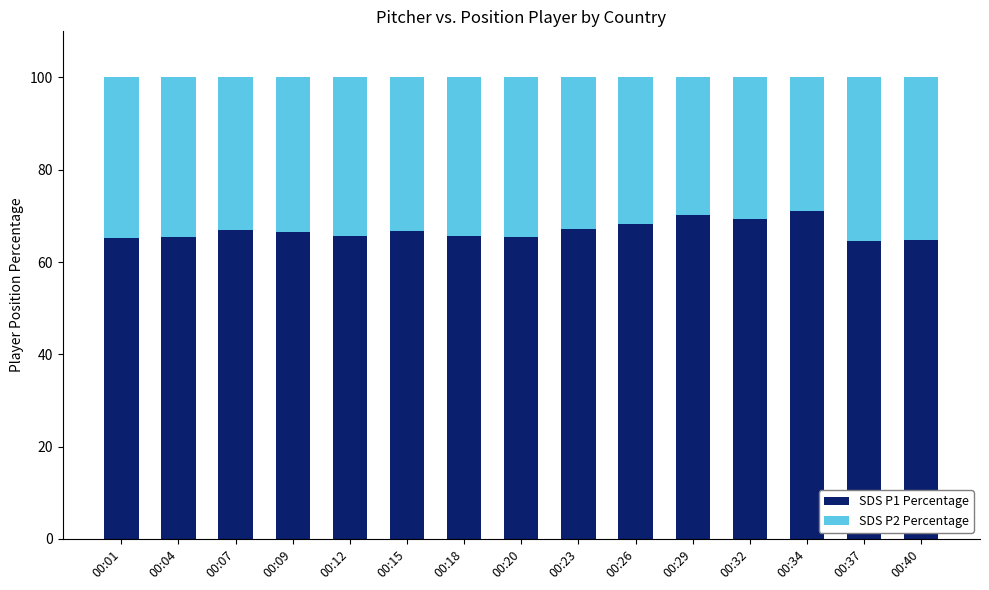

What is the difference between the second highest and minimum values in the SDS P1 Percentage series?

5.7